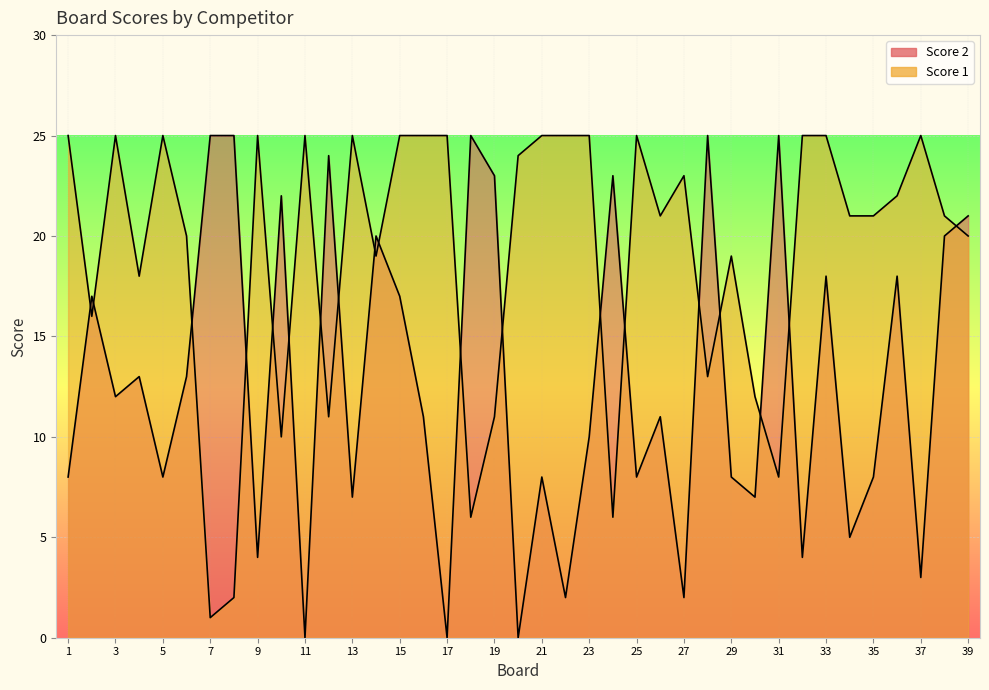

How many intersections are there between Score 2 and Score 1?

19